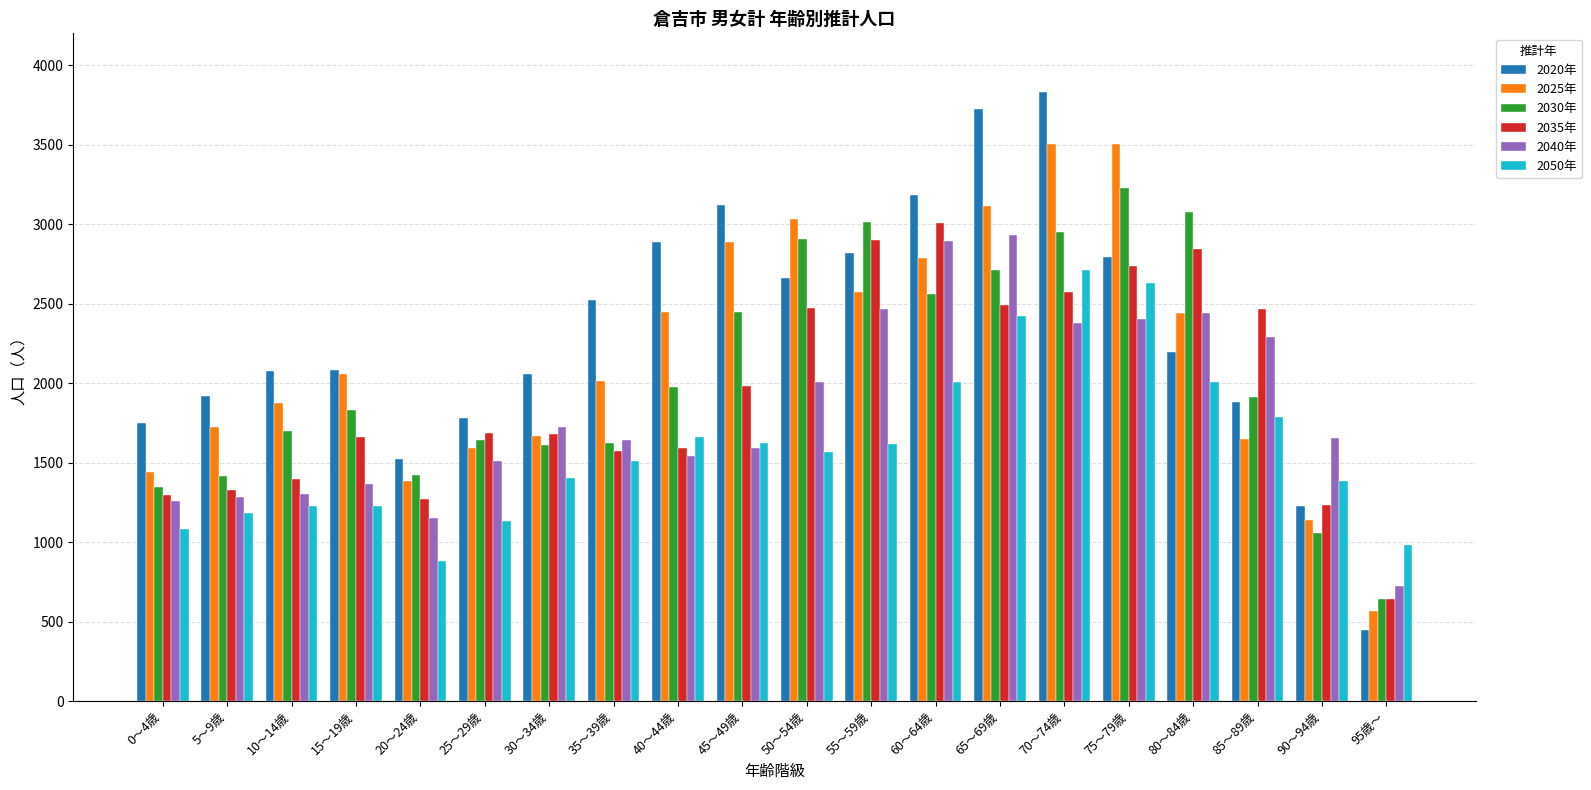

How many bars are there in total?

120